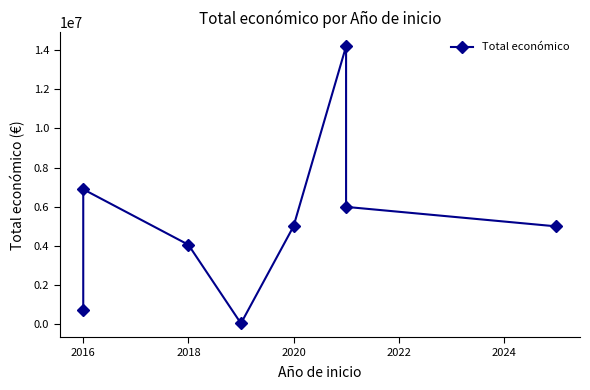

What is the value of the 5th point from the left?

4999393